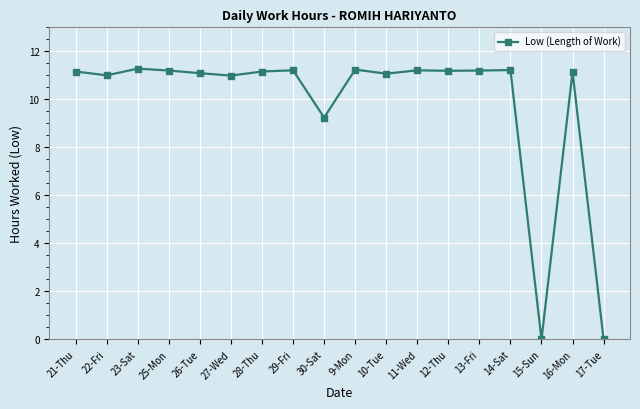

What is the difference between the second highest and second lowest values?

11.2